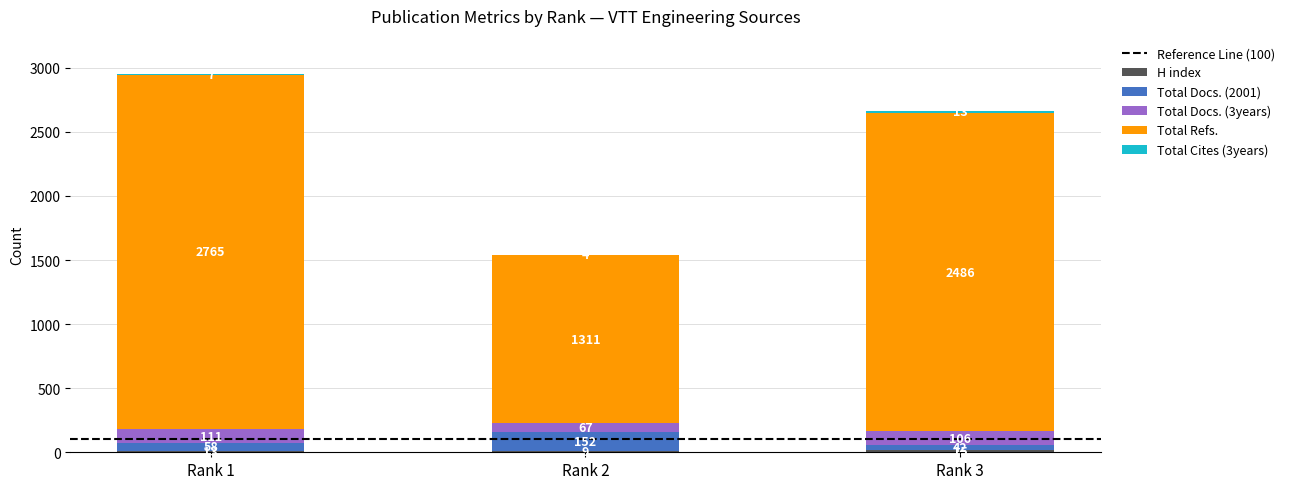

What is the total value across all series at Rank 3?

2662